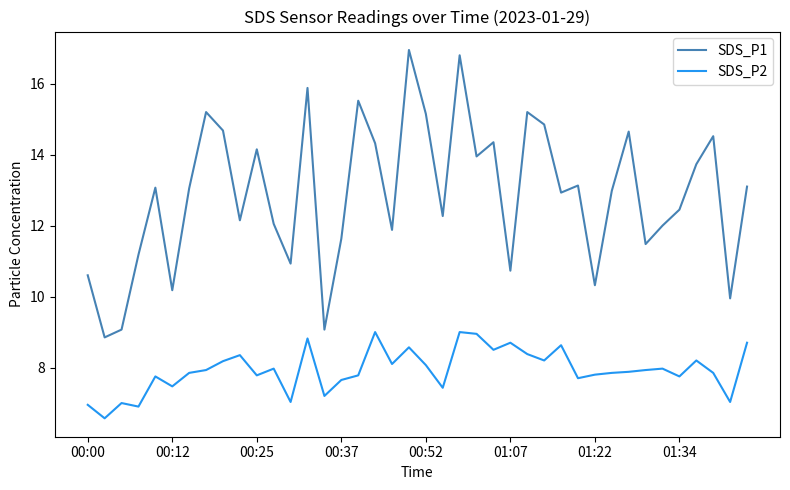

Which series has the largest total across all categories?

SDS_P1